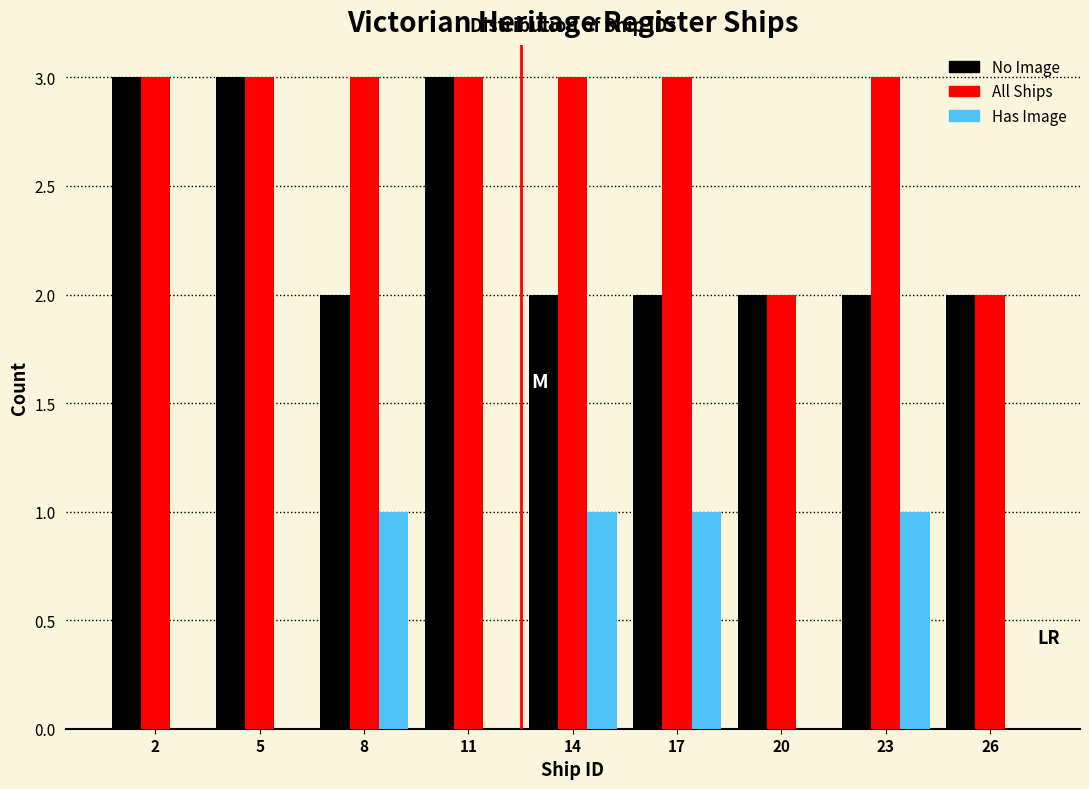

Reading left to right, what are all the values shown in this chart?

No Image: 2=3	5=3	8=2	11=3	14=2	17=2	20=2	23=2	26=2
All Ships: 2=3	5=3	8=3	11=3	14=3	17=3	20=2	23=3	26=2
Has Image: 2=0	5=0	8=1	11=0	14=1	17=1	20=0	23=1	26=0